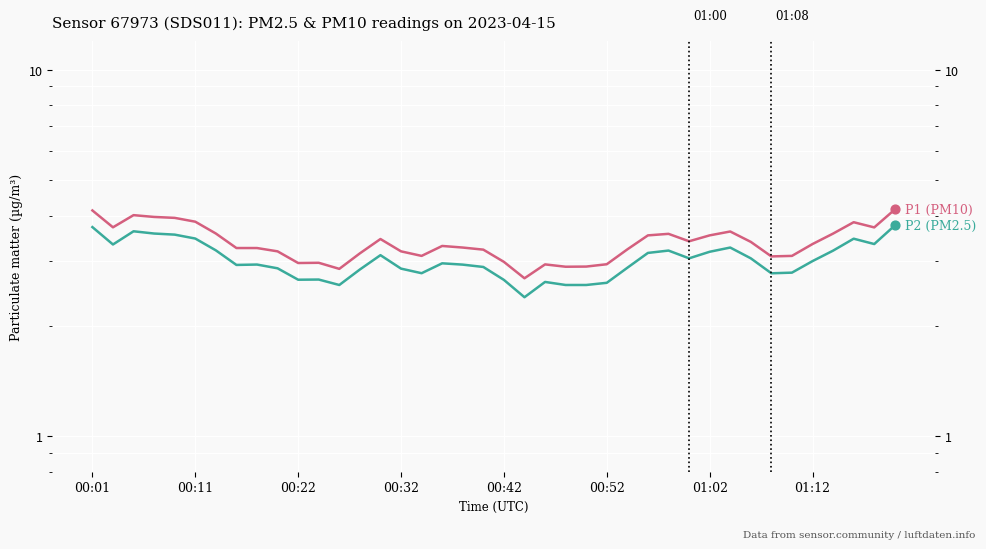

At how many categories does at least one series exceed 3?

31